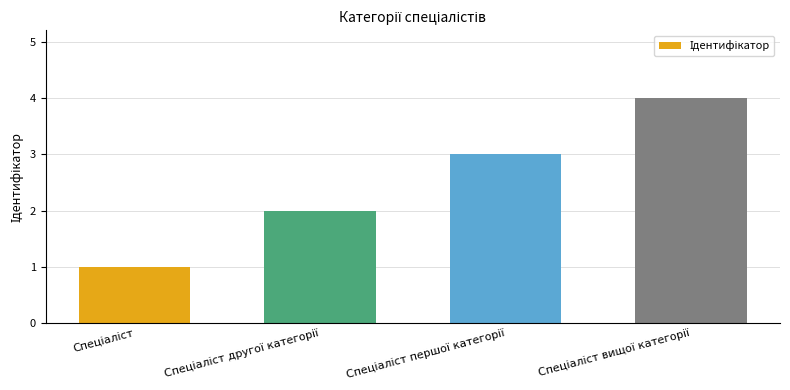

What is the maximum value shown in the chart?

4